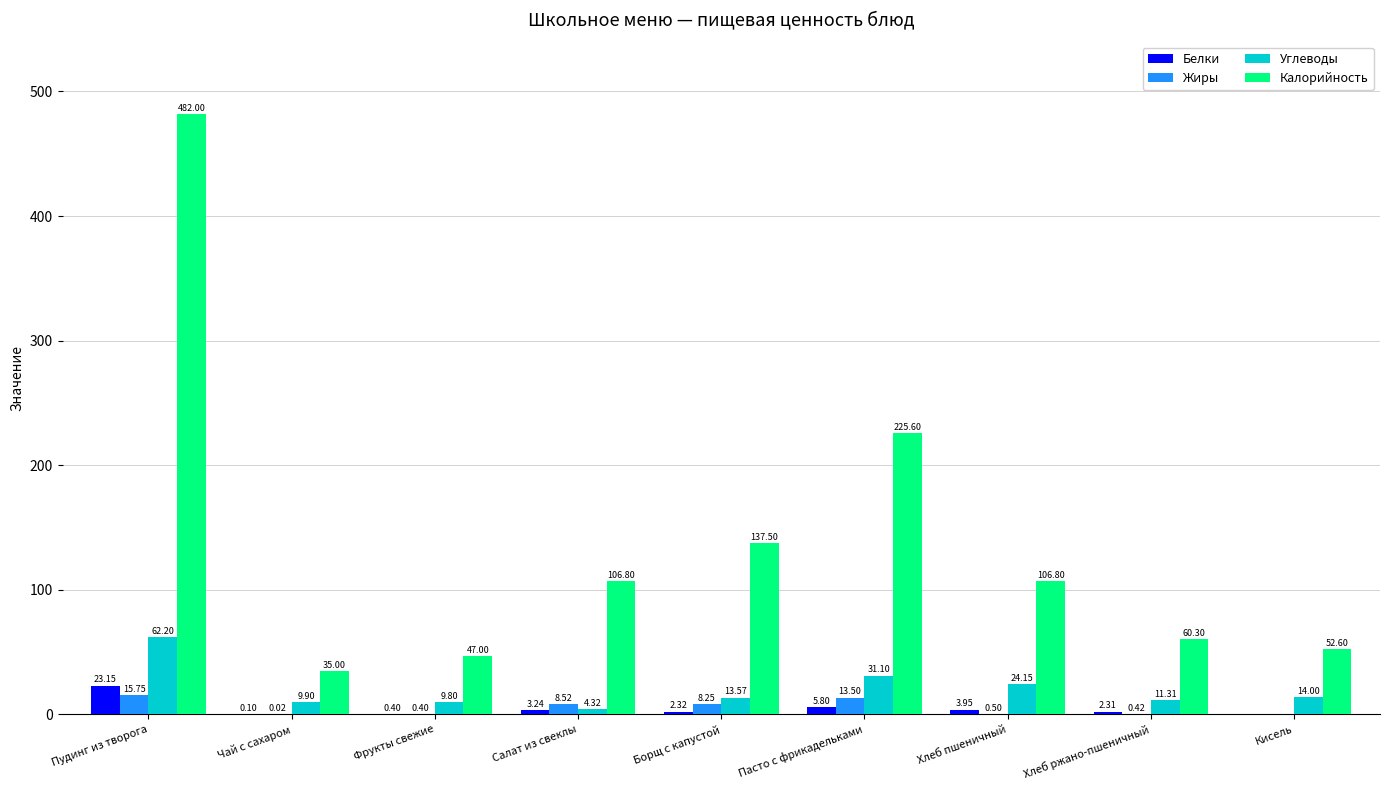

What is the sum of the Углеводы values at Хлеб ржано-пшеничный and Чай с сахаром?

21.2